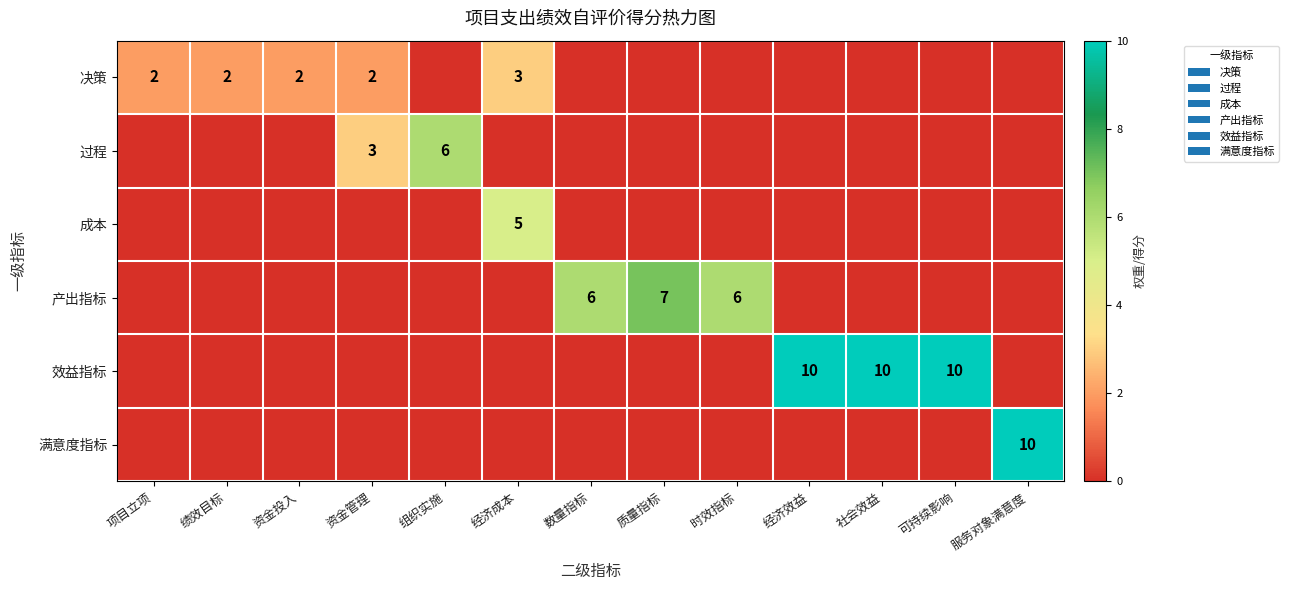

Is it true that 过程 equals 6 at 组织实施?

True